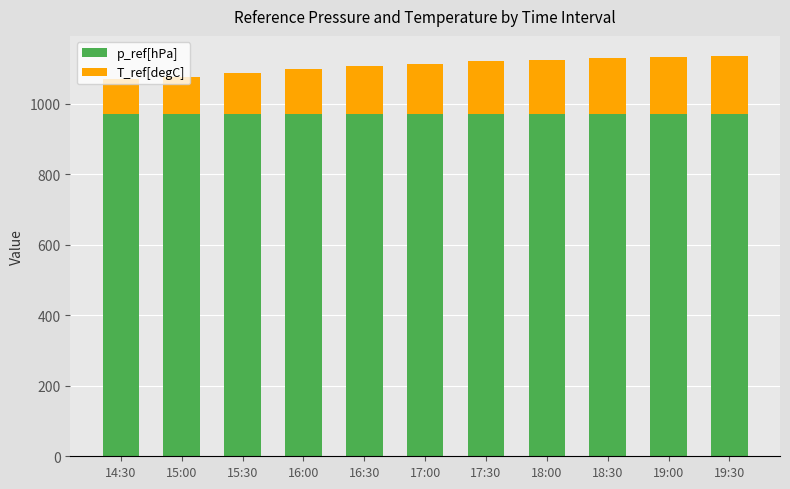

True or false: p_ref[hPa] has a value of 628.0 at 19:00.

False